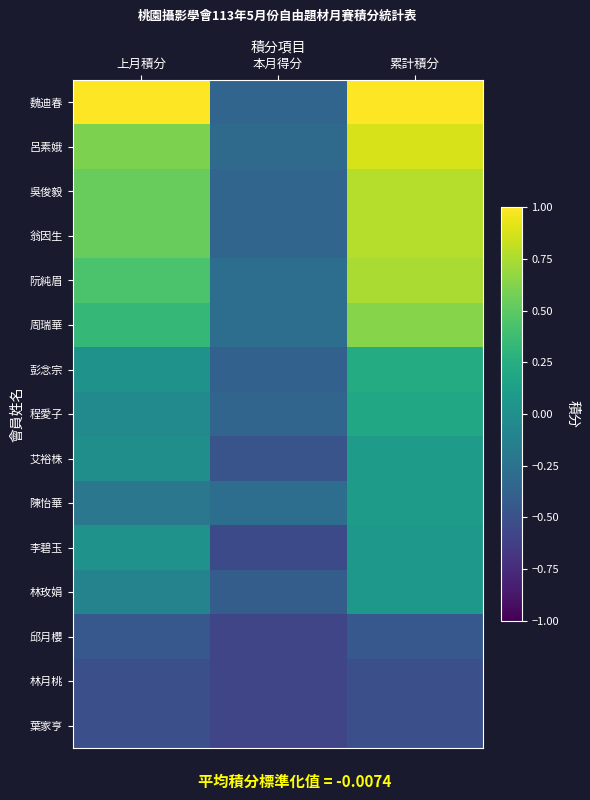

Reading right to left, extract all data points from this chart.

魏迪春: 累計積分=1.0	本月得分=-0.3	上月積分=1.0
呂素娥: 累計積分=0.9	本月得分=-0.3	上月積分=0.6
吳俊毅: 累計積分=0.8	本月得分=-0.3	上月積分=0.5
翁因生: 累計積分=0.8	本月得分=-0.3	上月積分=0.5
阮純眉: 累計積分=0.7	本月得分=-0.3	上月積分=0.4
周瑞華: 累計積分=0.6	本月得分=-0.3	上月積分=0.3
彭念宗: 累計積分=0.2	本月得分=-0.4	上月積分=0.0
程愛子: 累計積分=0.2	本月得分=-0.3	上月積分=-0.0
艾裕株: 累計積分=0.1	本月得分=-0.5	上月積分=-0.0
陳怡華: 累計積分=0.1	本月得分=-0.3	上月積分=-0.2
李碧玉: 累計積分=0.1	本月得分=-0.5	上月積分=0.0
林玫娟: 累計積分=0.1	本月得分=-0.4	上月積分=-0.1
邱月櫻: 累計積分=-0.4	本月得分=-0.6	上月積分=-0.4
林月桃: 累計積分=-0.5	本月得分=-0.6	上月積分=-0.5
葉家亨: 累計積分=-0.5	本月得分=-0.6	上月積分=-0.5